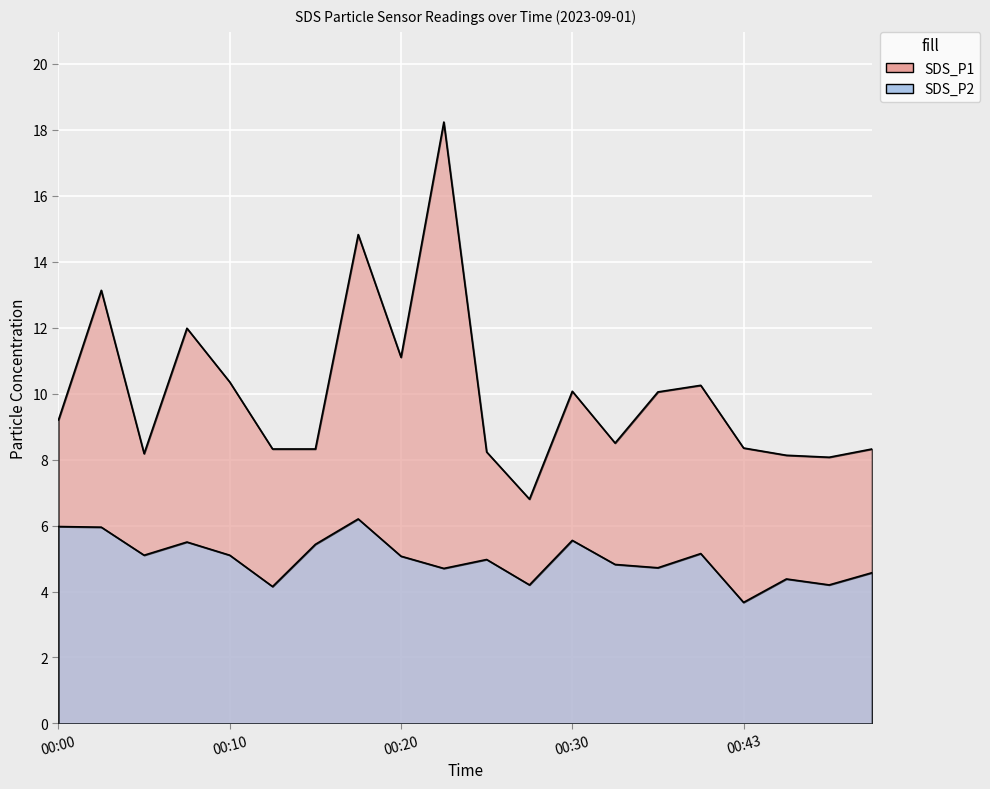

Is it true that SDS_P1 equals 14.3 at 00:46?

False